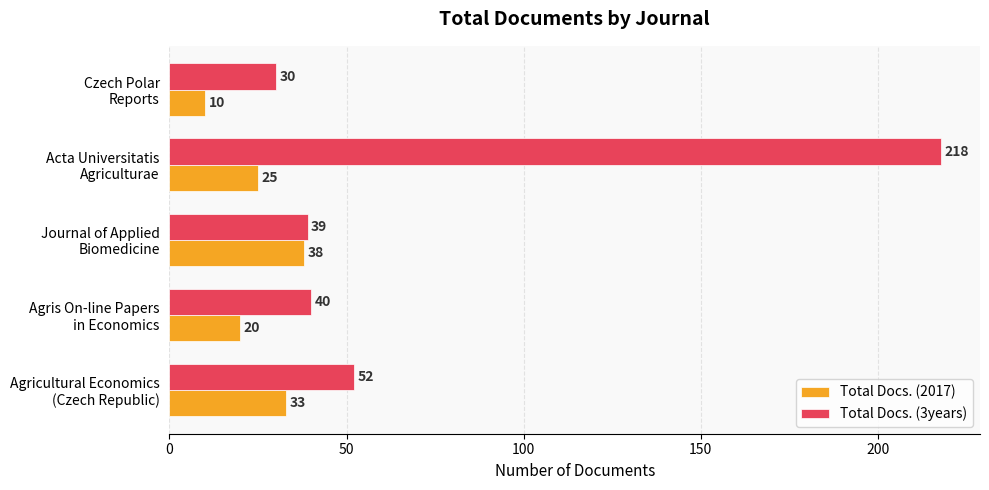

List the series in order of their overall mean, lowest first.

Total Docs. (2017), Total Docs. (3years)